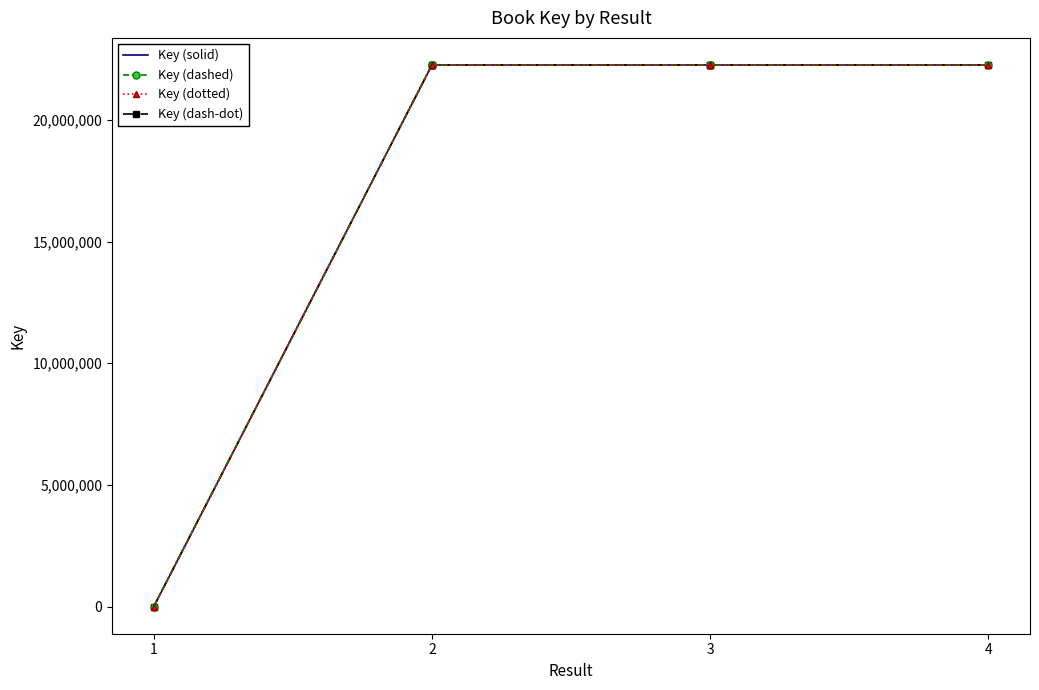

How many lines are shown in the chart?

4